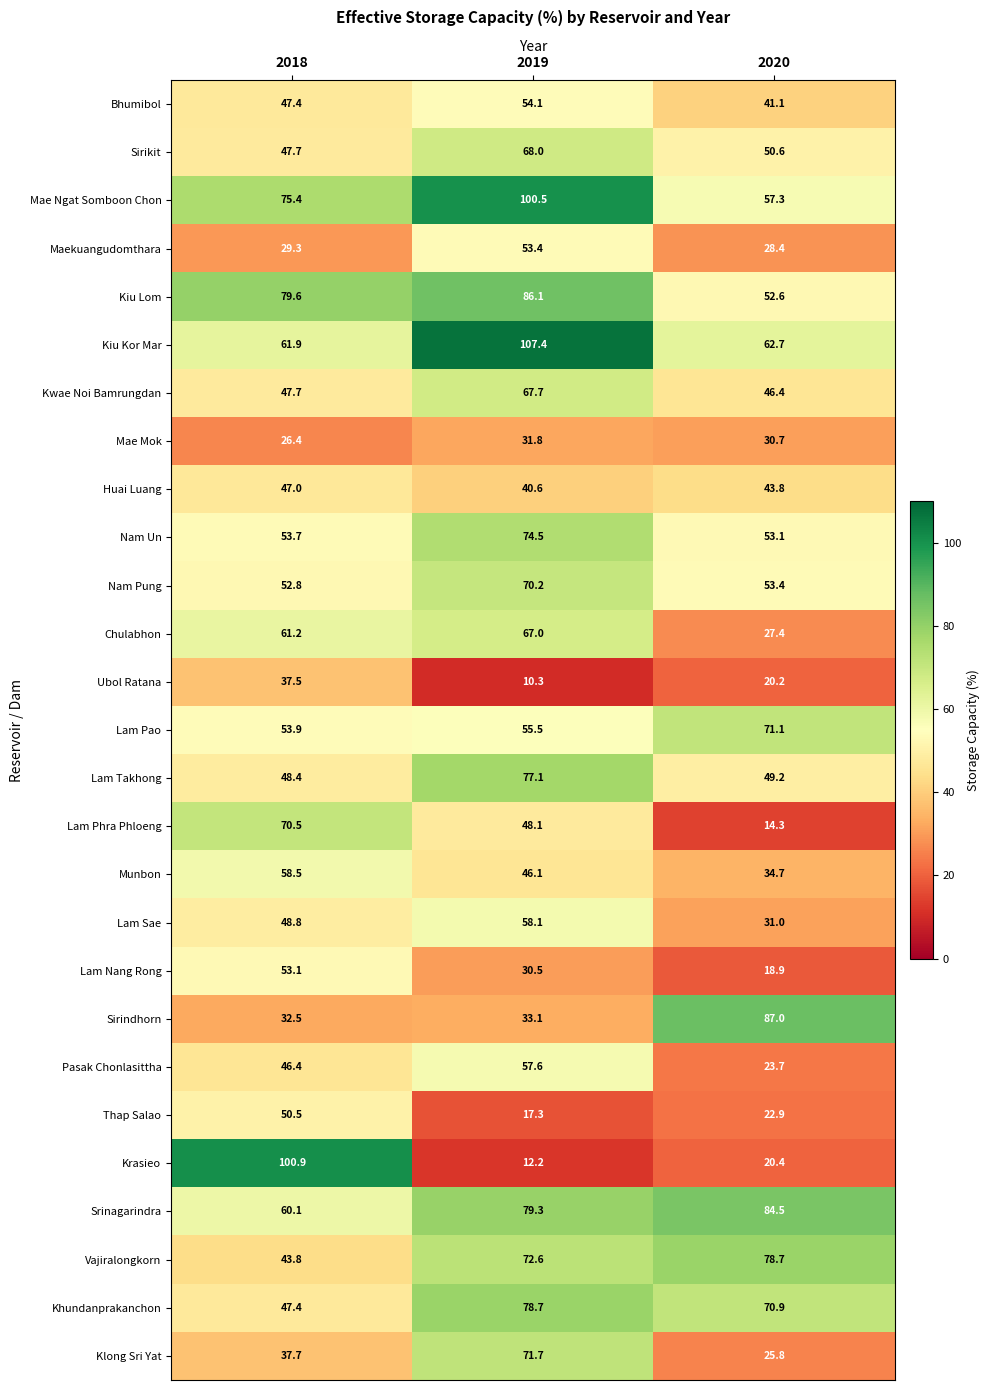

What is the difference between the second highest and minimum values in the Lam Phra Phloeng series?

33.8